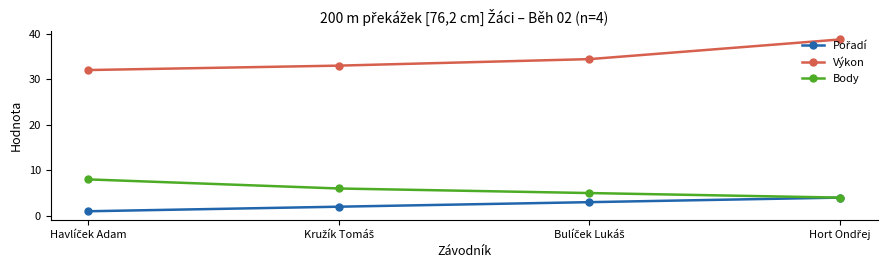

True or false: Výkon and Body cross at least once.

False